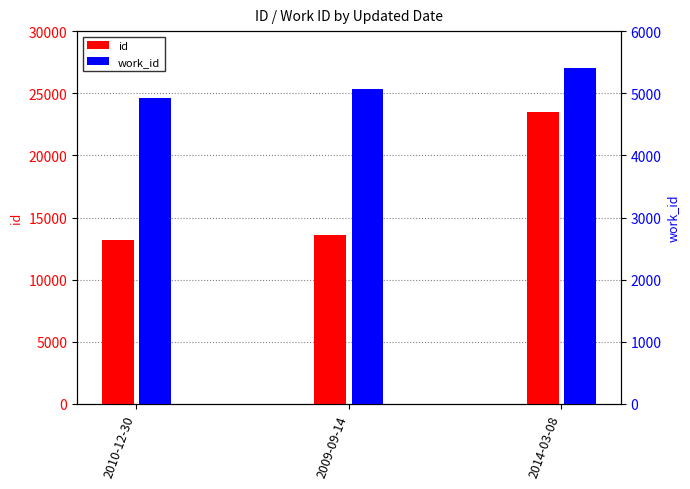

What is the minimum value for id?

13230